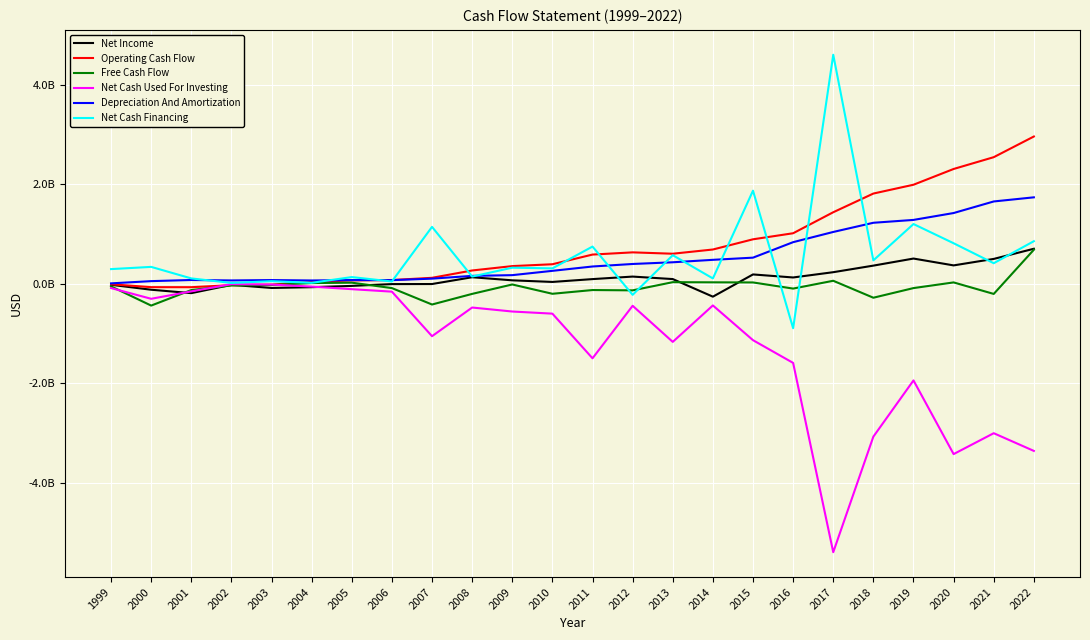

What are all the series names shown in the legend?

Net Income, Operating Cash Flow, Free Cash Flow, Net Cash Used For Investing, Depreciation And Amortization, Net Cash Financing